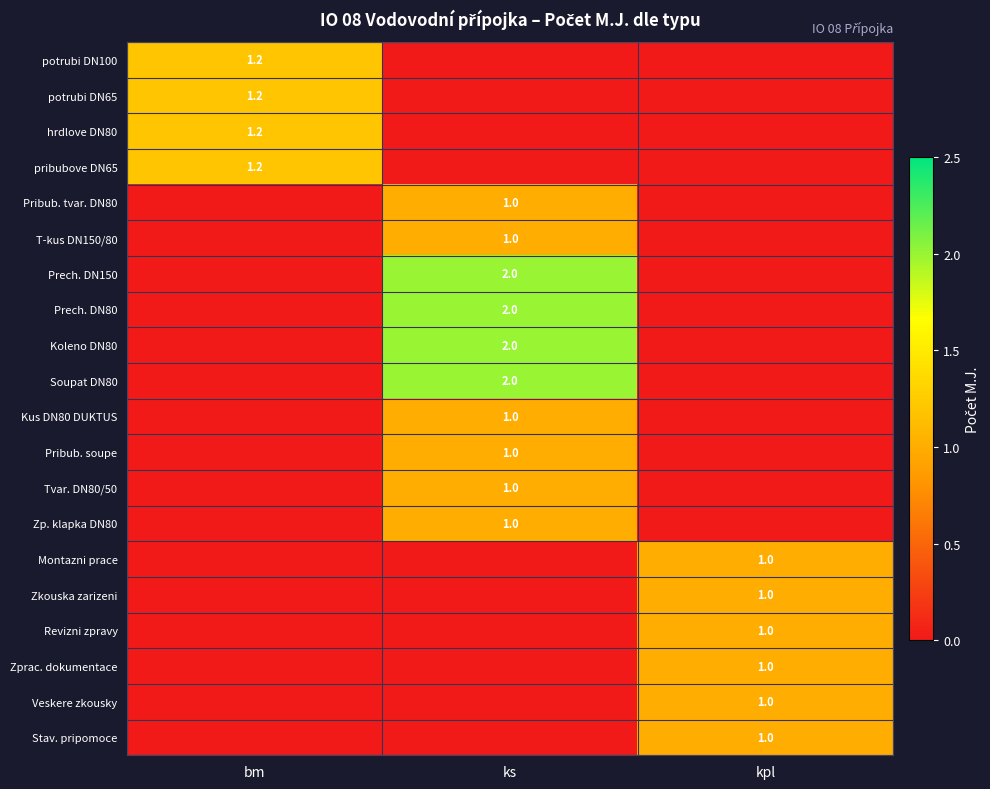

The pribubove DN65 series shows 1.2 at bm. True or false?

True